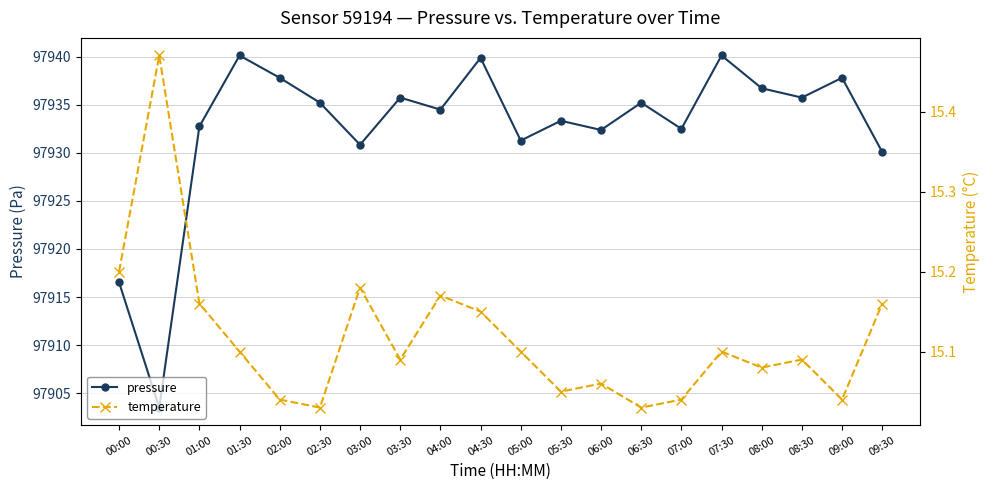

Is it true that temperature equals 15.0 at 02:00?

True